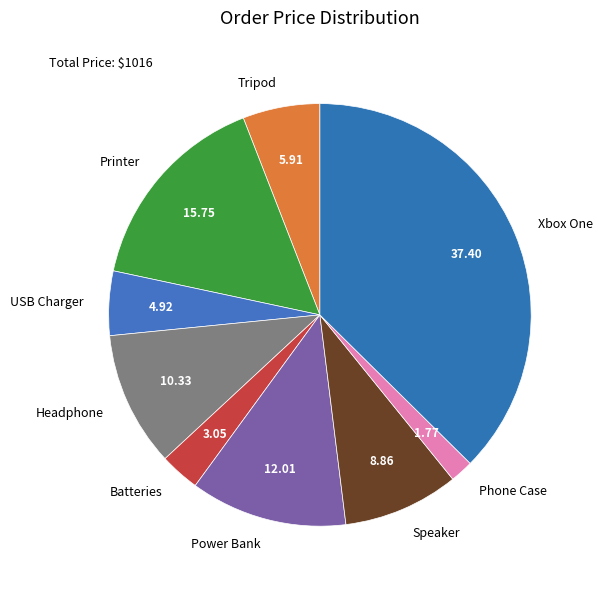

How many segments does this pie chart have?

9